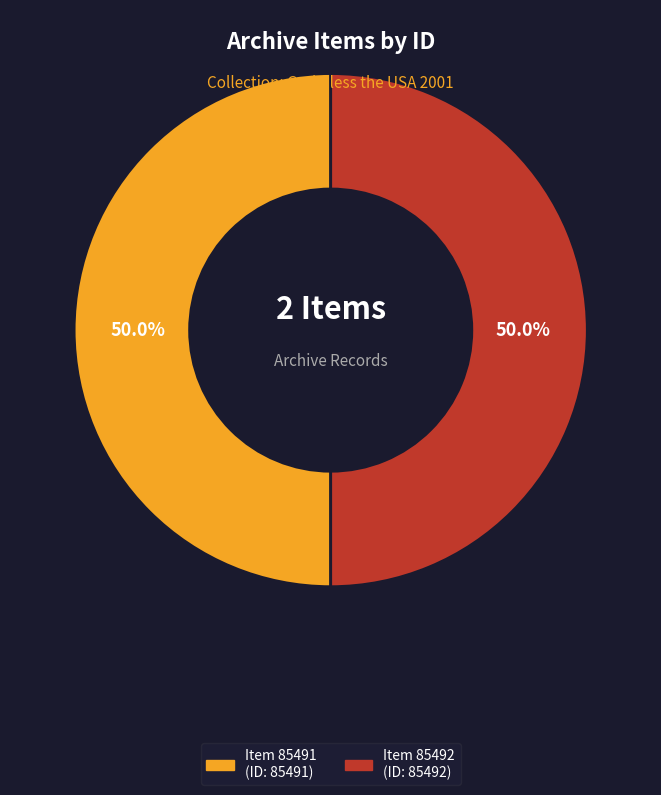

How many slices are in this pie chart?

2